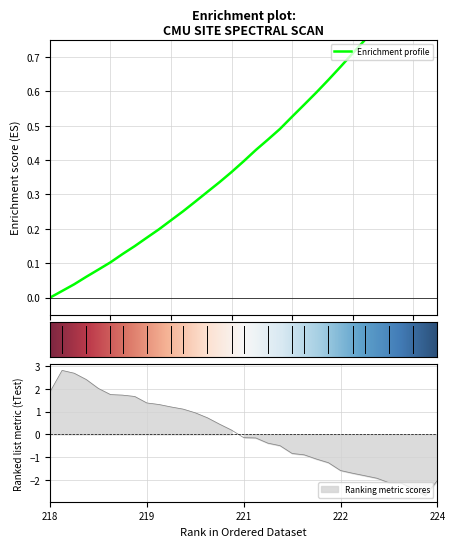

True or false: there are more than 0 points higher than both neighbors.

False